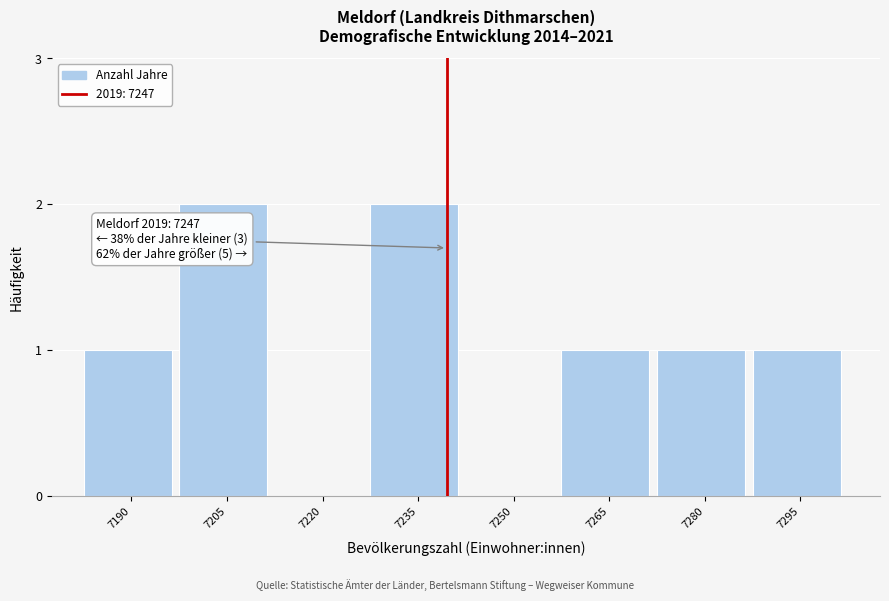

Reading left to right, transcribe all the data shown in this chart.

7190=1	7205=2	7220=0	7235=2	7250=0	7265=1	7280=1	7295=1